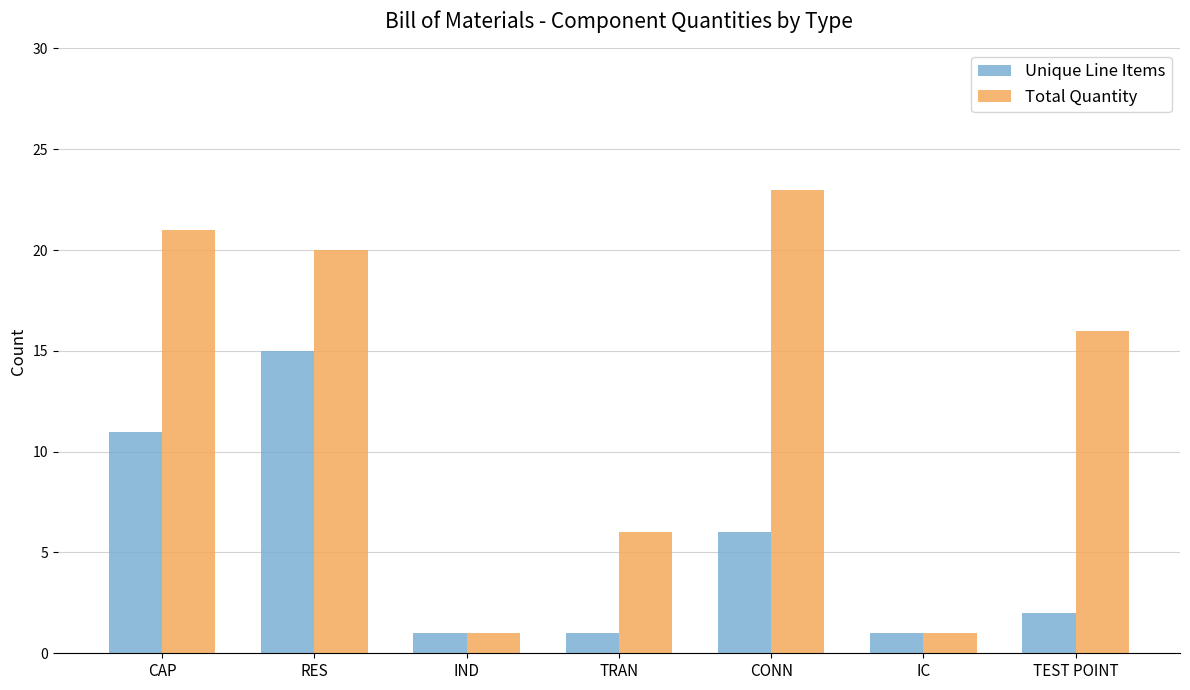

The value of Total Quantity at CAP is 21. True or false?

True